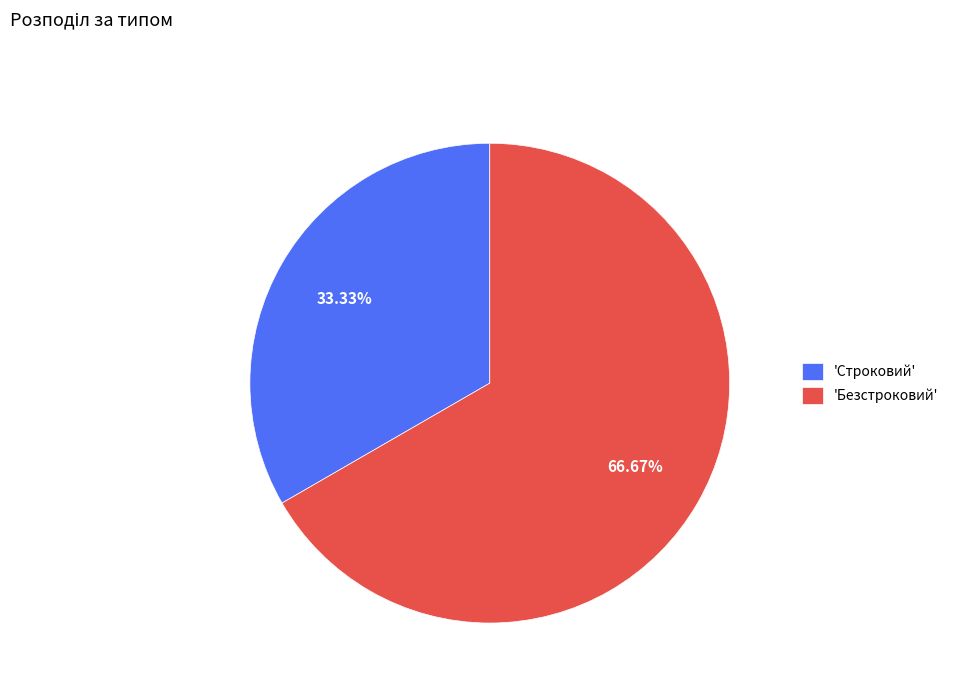

Which slice is the largest?

'Безстроковий'